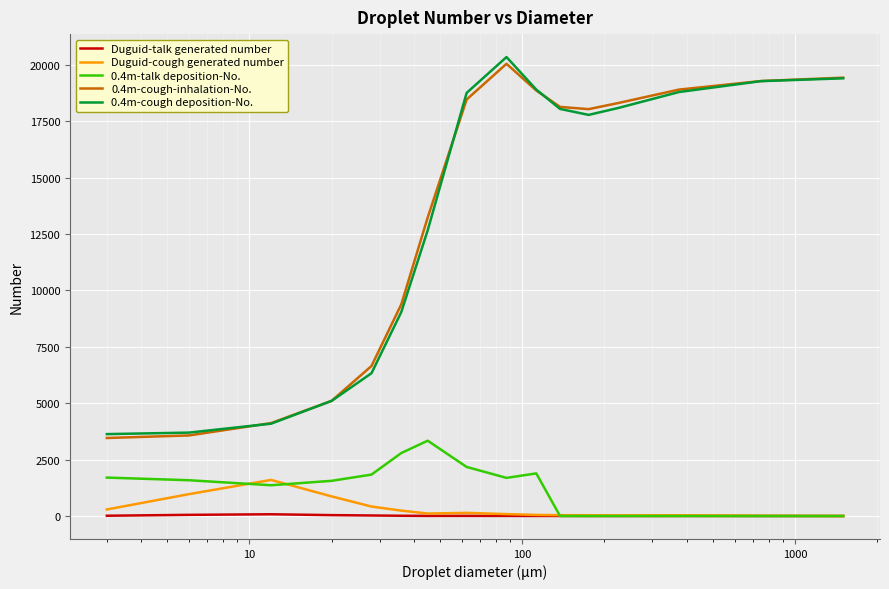

True or false: 0.4m-cough-inhalation-No. and 0.4m-talk deposition-No. cross at least once.

False